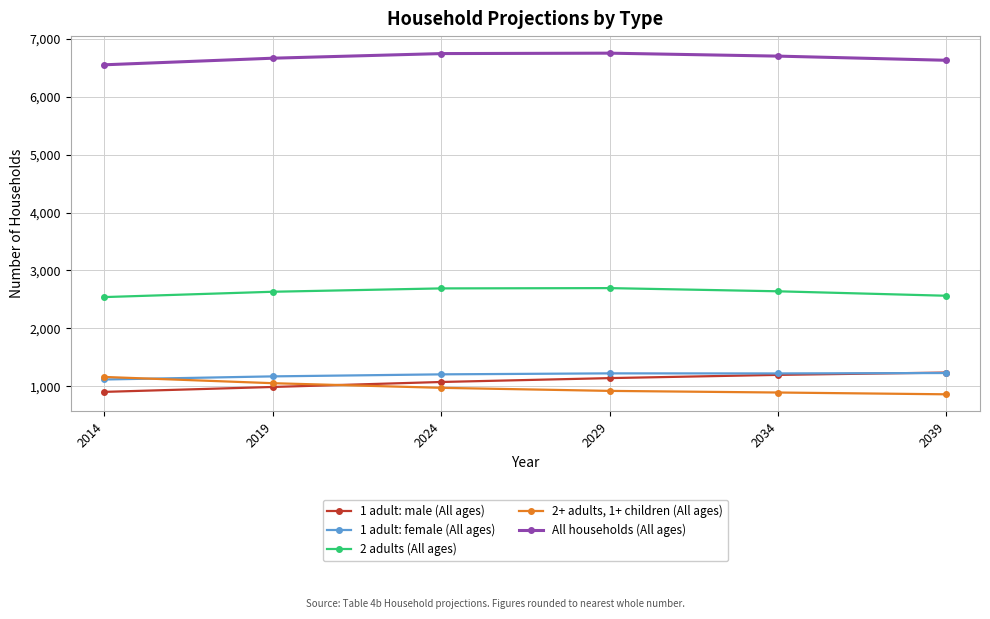

What are all the series names shown in the legend?

1 adult: male (All ages), 1 adult: female (All ages), 2 adults (All ages), 2+ adults, 1+ children (All ages), All households (All ages)